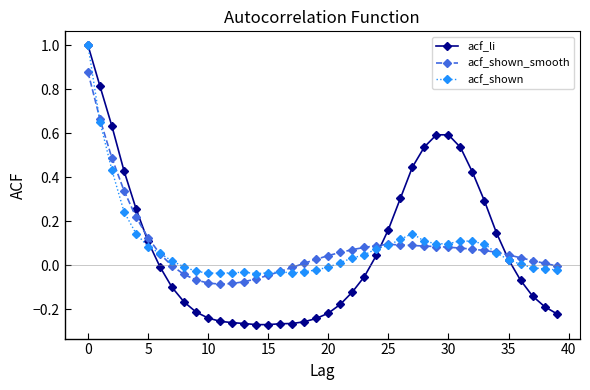

What is the maximum value for acf_li?

1.0